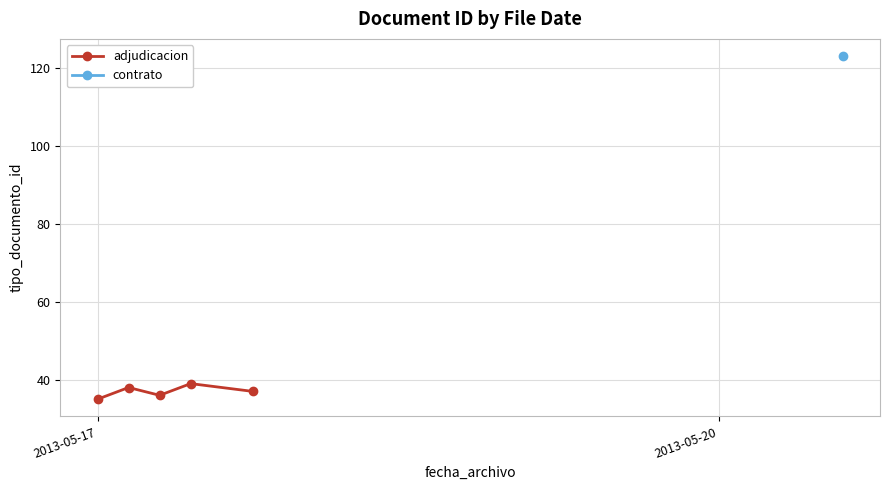

What is the smallest value displayed?

35